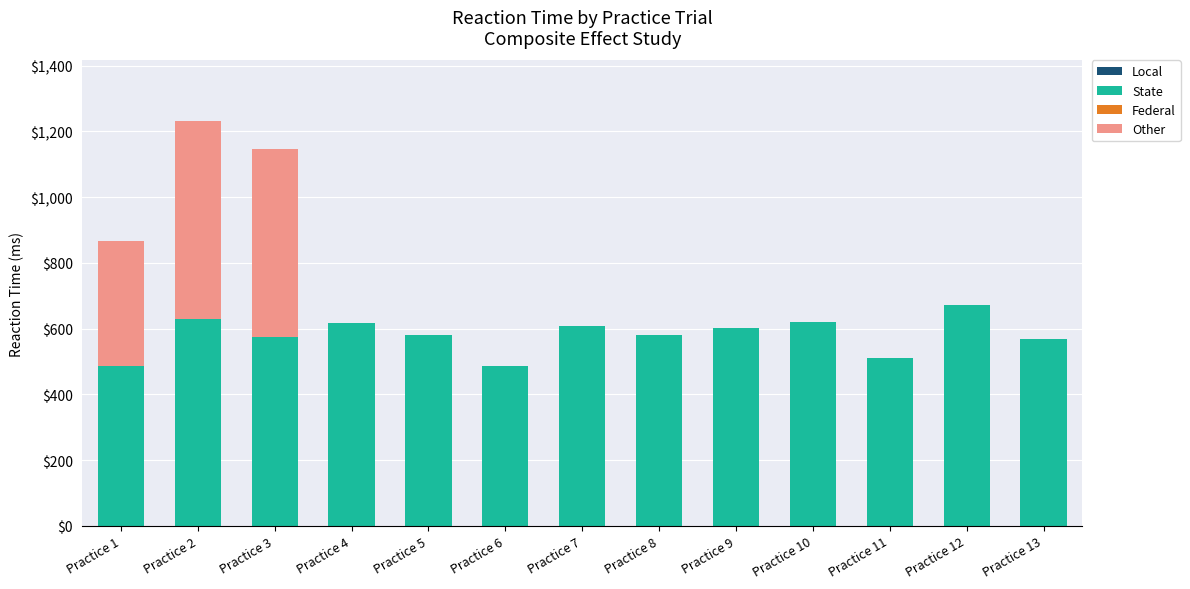

What is the sum of all State values?

7533